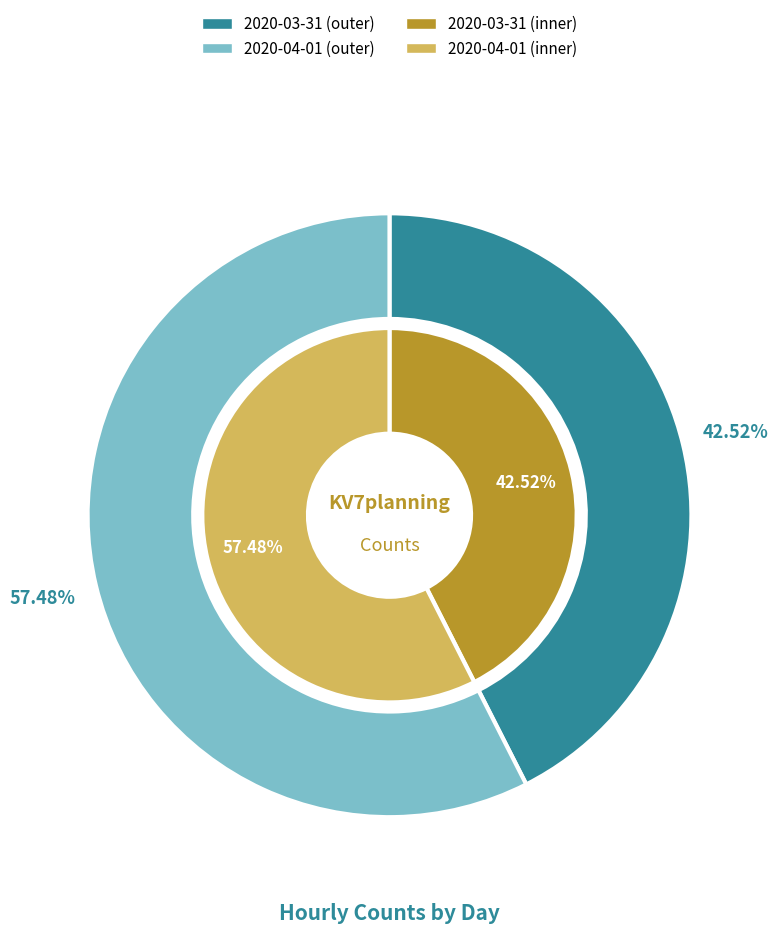

To the nearest percent, what is the difference between the 2020-03-31 and 2020-04-01 slice percentages?

15%